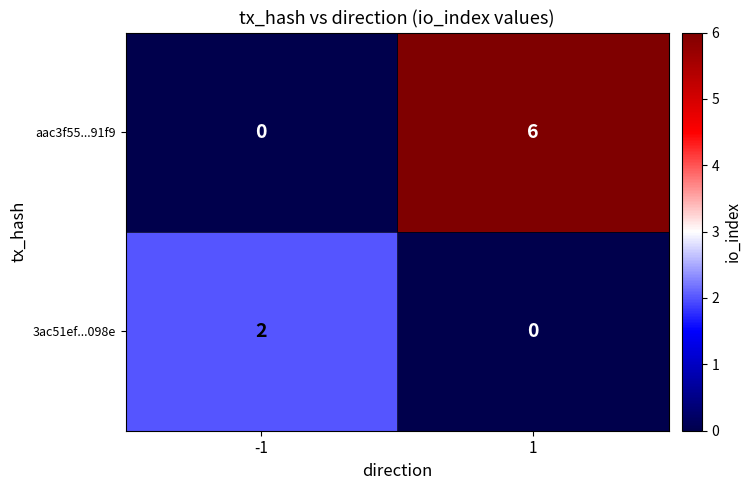

Which label corresponds to the largest value in the chart?

1